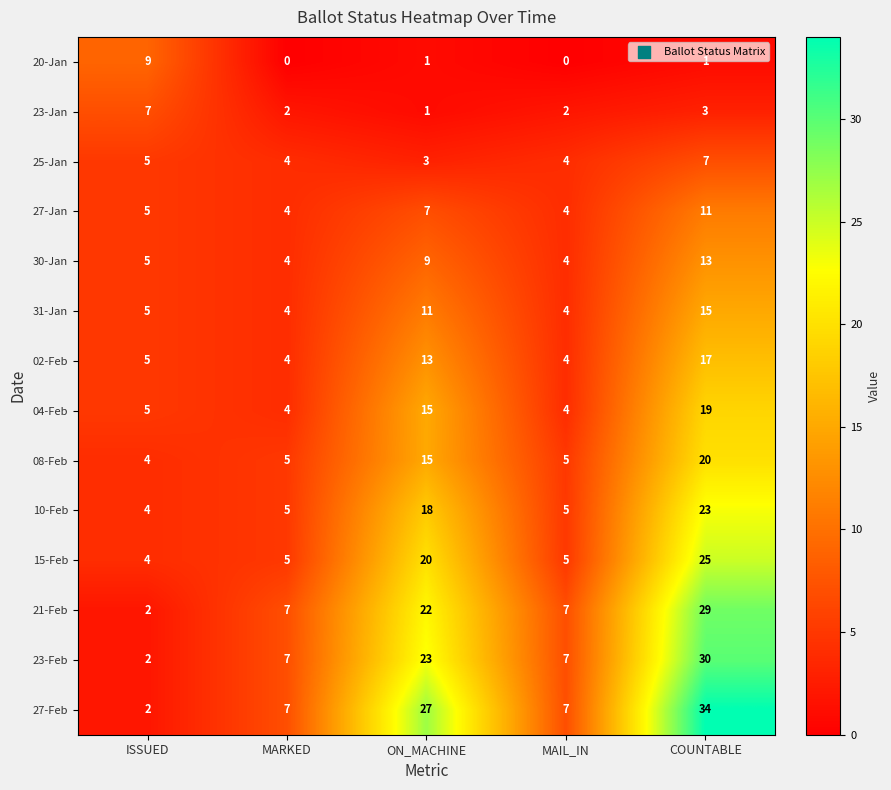

Which series changed the most between ISSUED and ON_MACHINE?

27-Feb